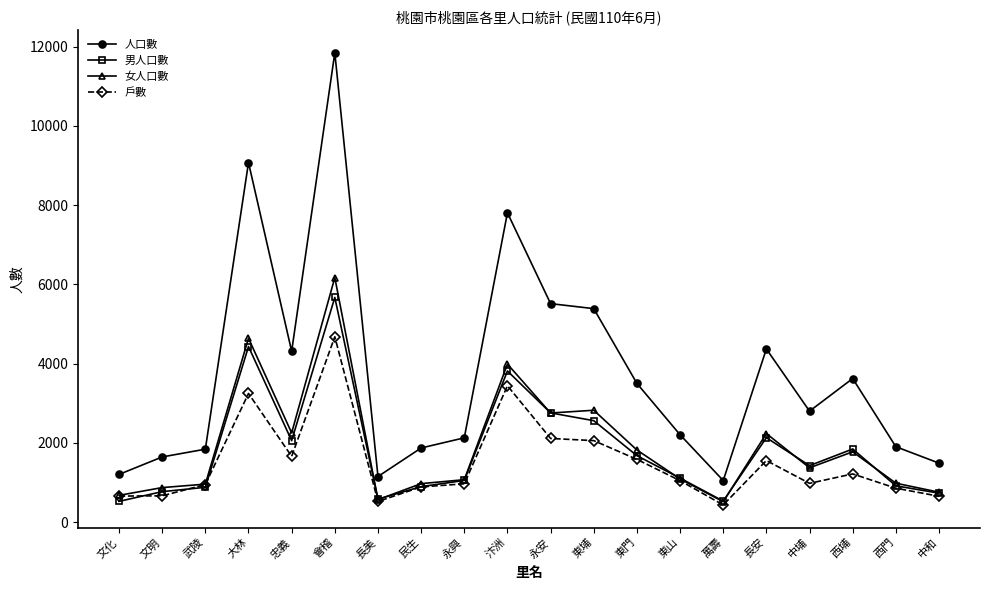

What is the smallest value displayed?

437